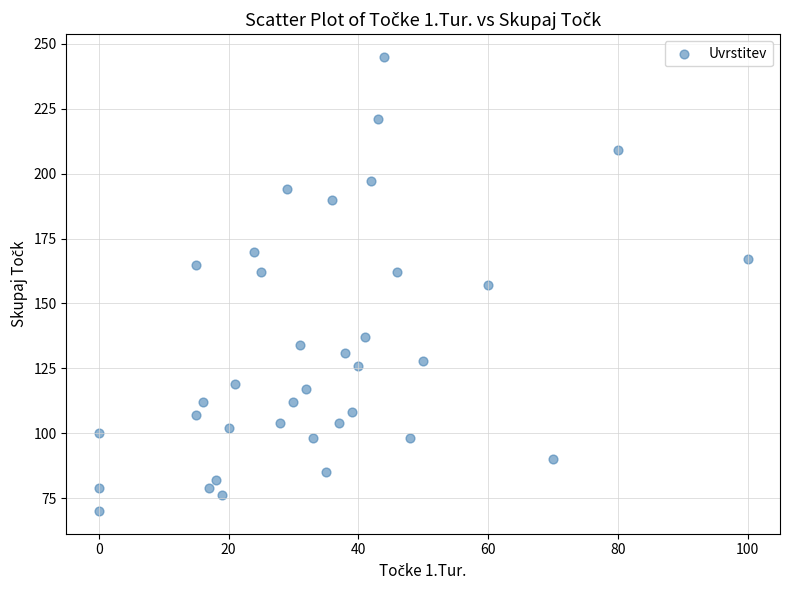

What is the range of X values (max minus min)?

100